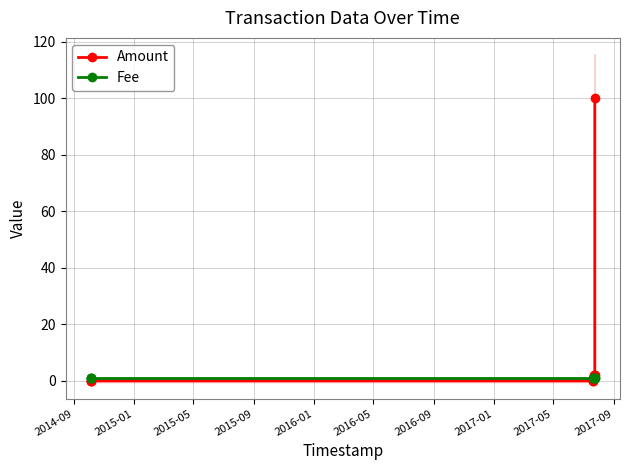

What is the difference between the second highest and second lowest values in the Amount series?

2